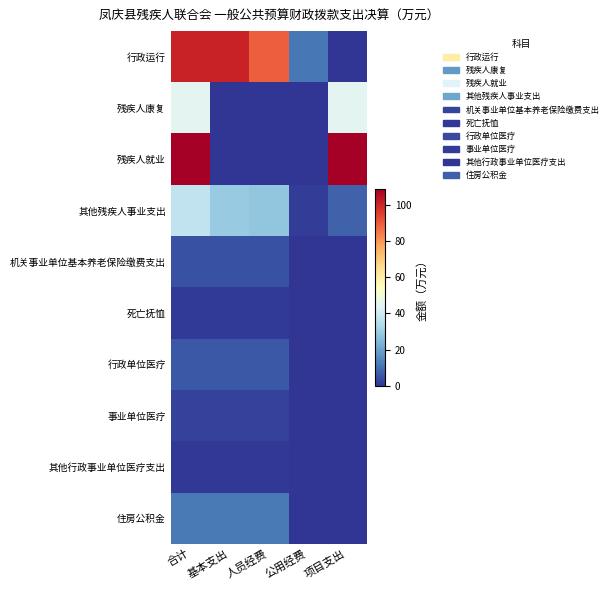

List the series in order of their peak value, highest first.

残疾人就业, 行政运行, 残疾人康复, 其他残疾人事业支出, 住房公积金, 行政单位医疗, 机关事业单位基本养老保险缴费支出, 事业单位医疗, 死亡抚恤, 其他行政事业单位医疗支出